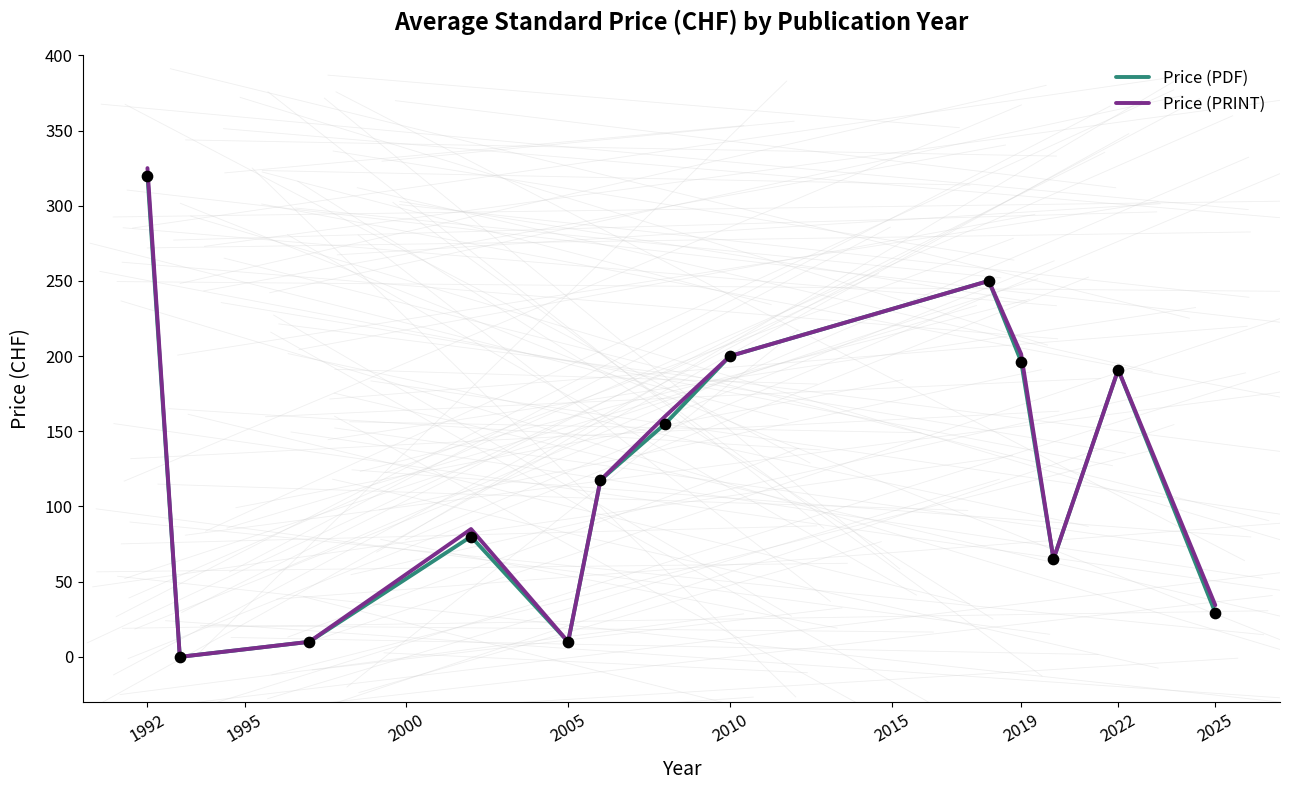

What is the maximum value shown in the chart?

325.0